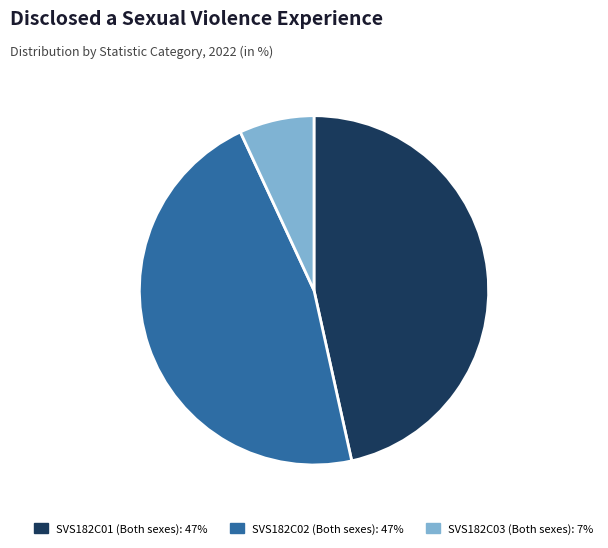

Is it true that SVS182C01 (Both sexes) is 60% of the pie?

False